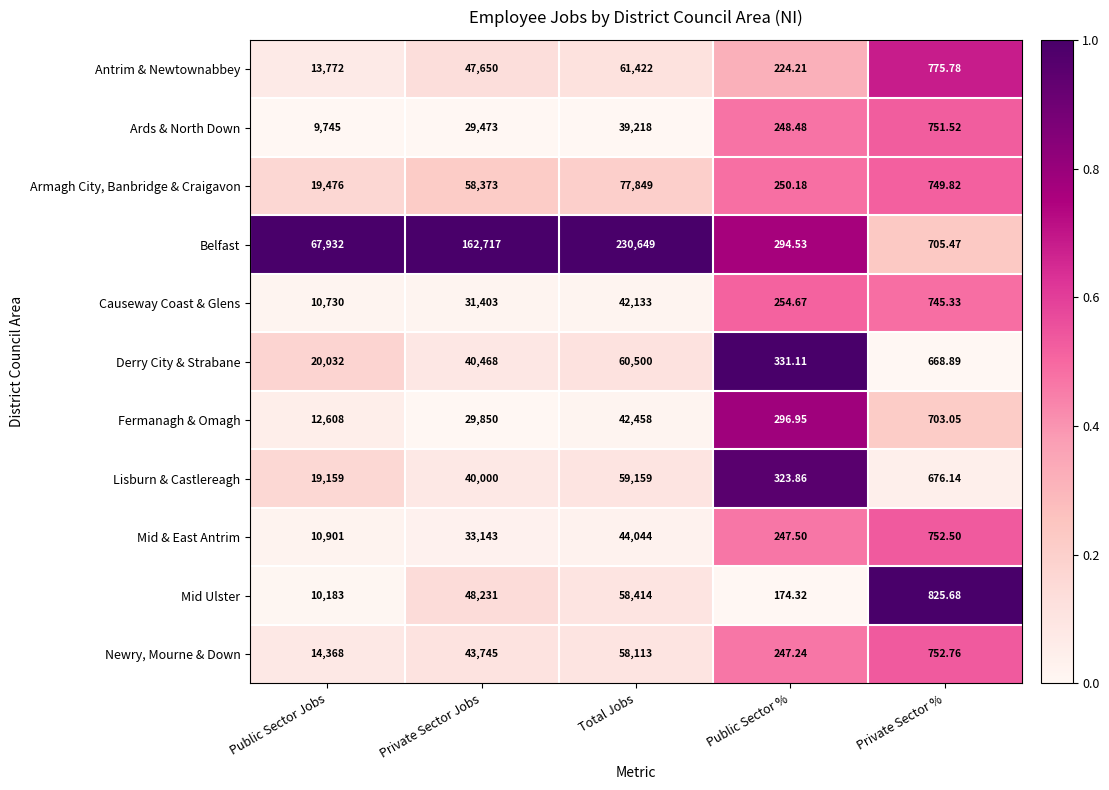

Is the value of Antrim & Newtownabbey at Public Sector % greater than the value of Mid Ulster at Public Sector %?

Yes